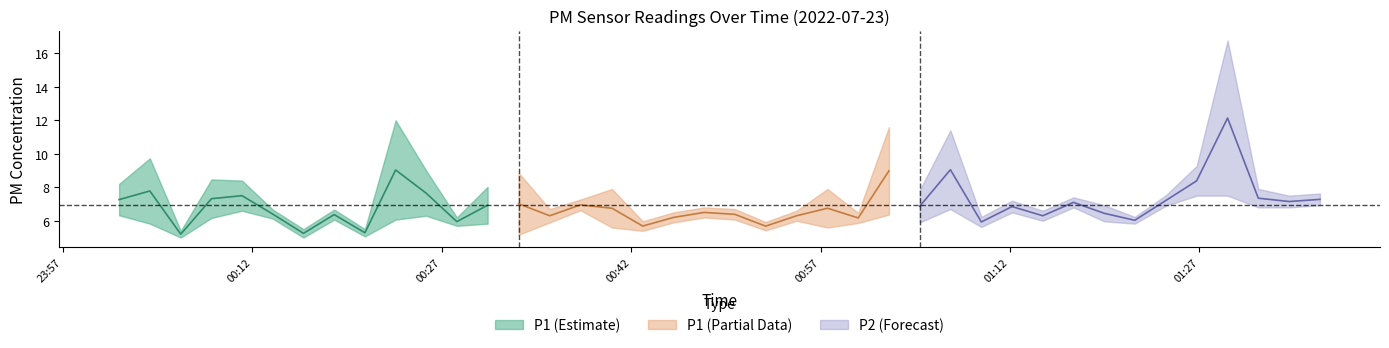

At which category does P2 reach its first local valley?

2